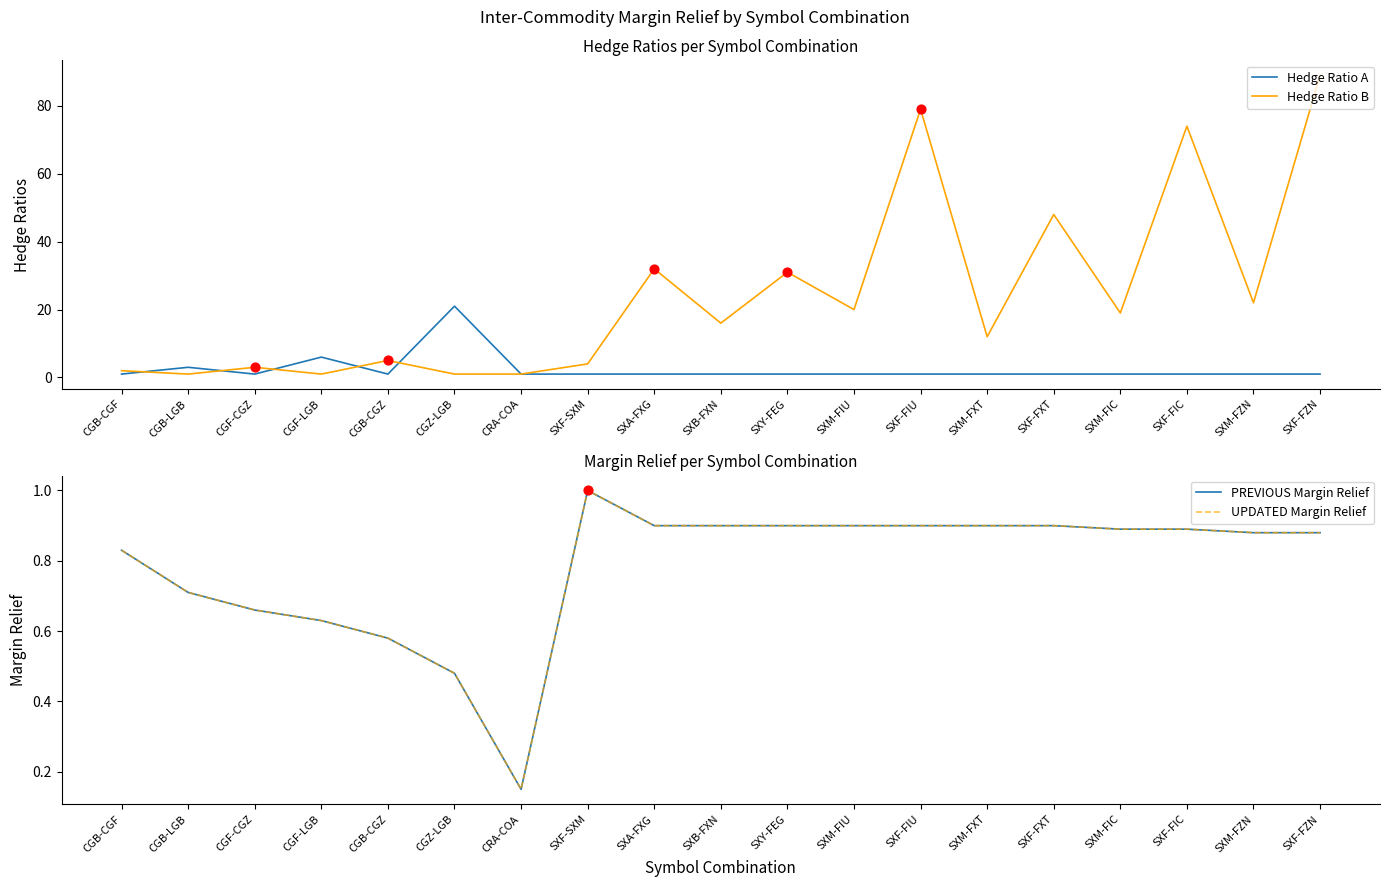

At how many categories does at least one series exceed 14?

11